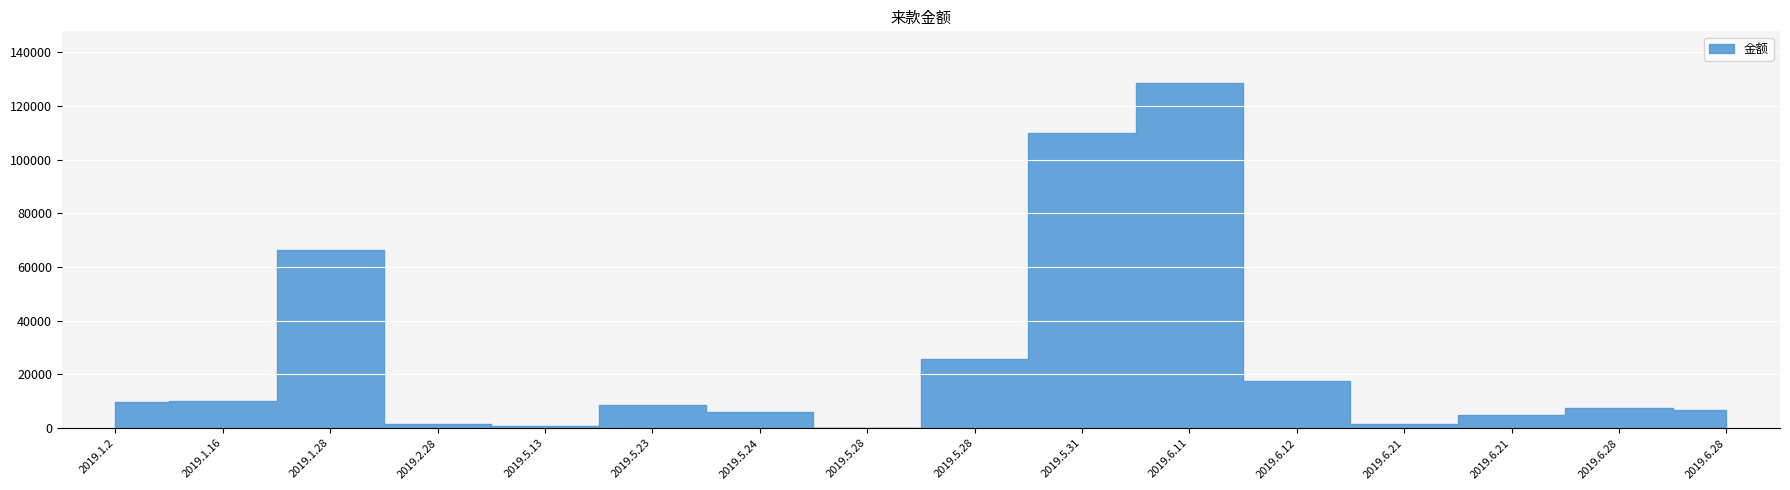

Where is the data nearest to the value 64254?

2019.1.28